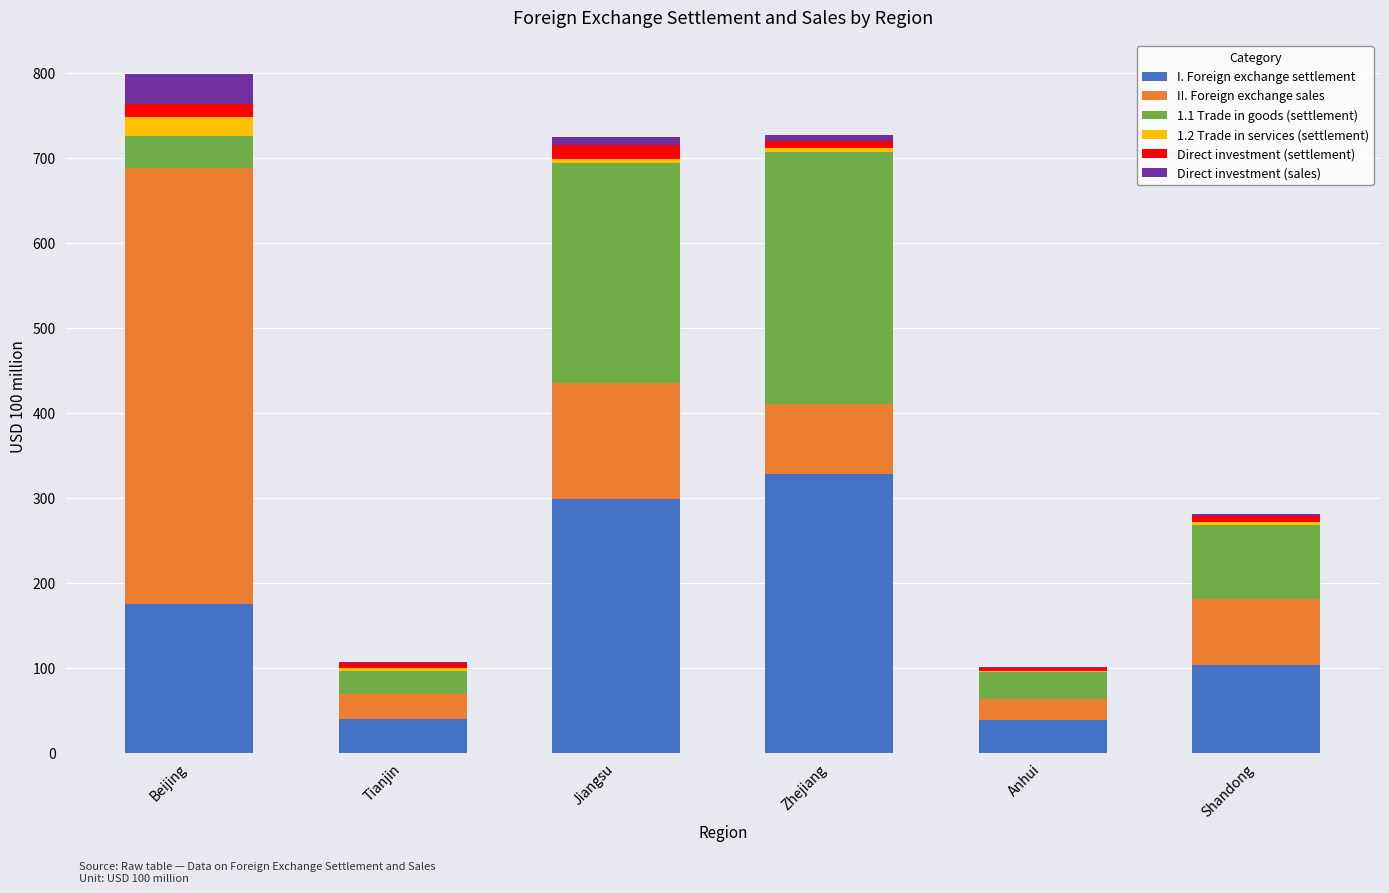

What is the sum of all I. Foreign exchange settlement values?

981.7